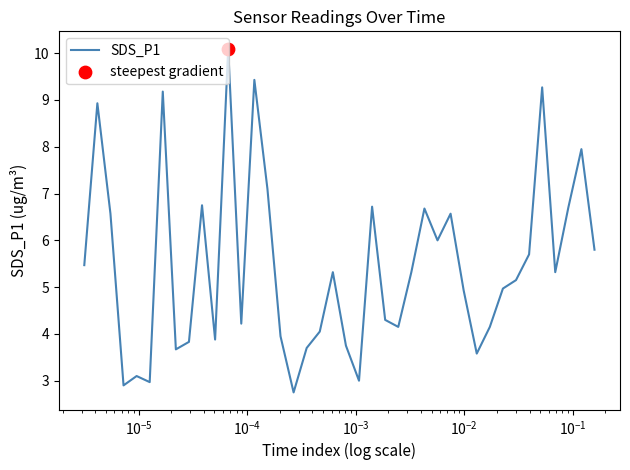

What is the smallest value displayed?

2.8